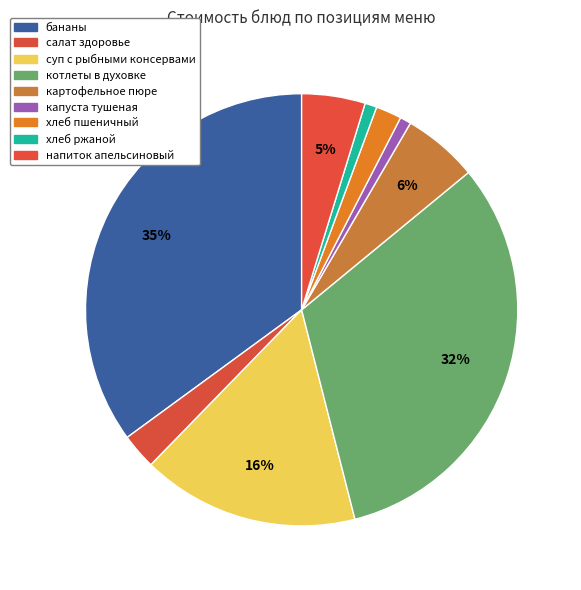

True or false: капуста тушеная accounts for 1% of the total.

True